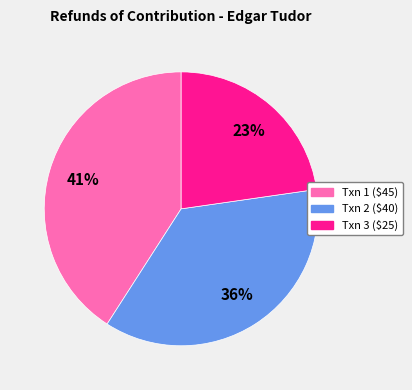

Count the number of slices in the pie.

3